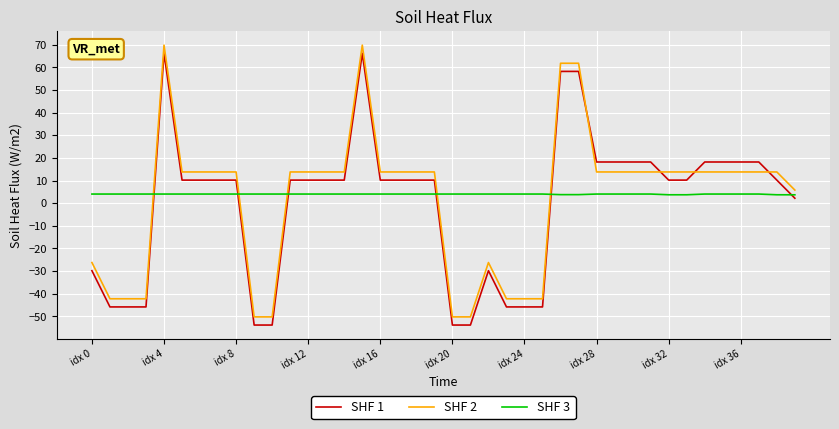

What is the lowest value of the SHF 2 series?

-50.2